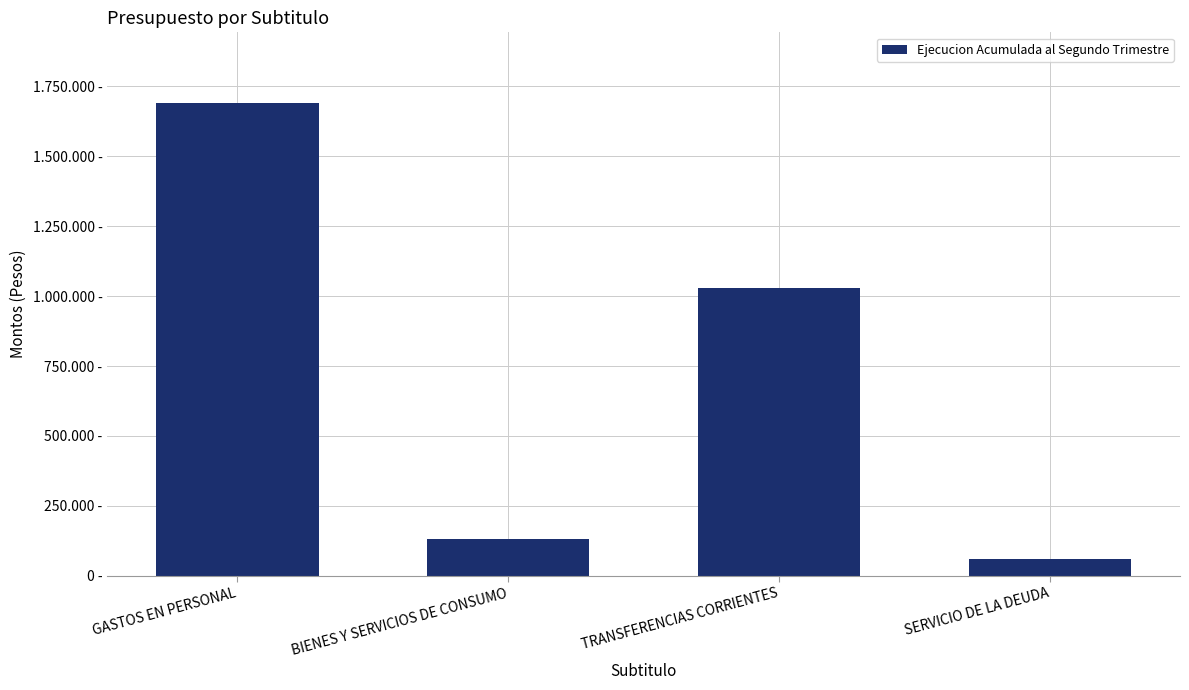

Read the value at GASTOS EN PERSONAL, to the nearest 100.

1688800